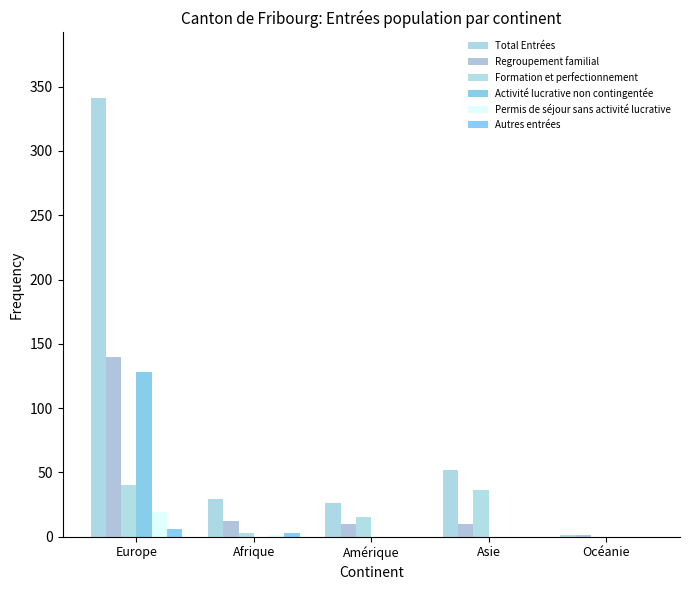

Where is Autres entrées nearest to the value 3?

Afrique